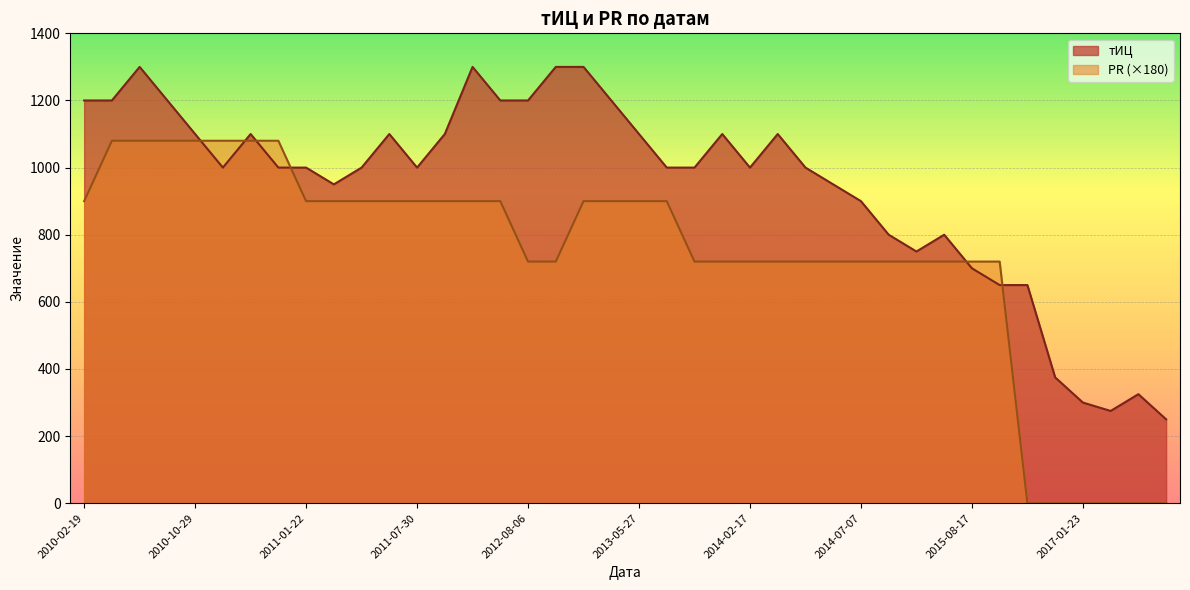

True or false: тИЦ and PR intersect in this chart.

False